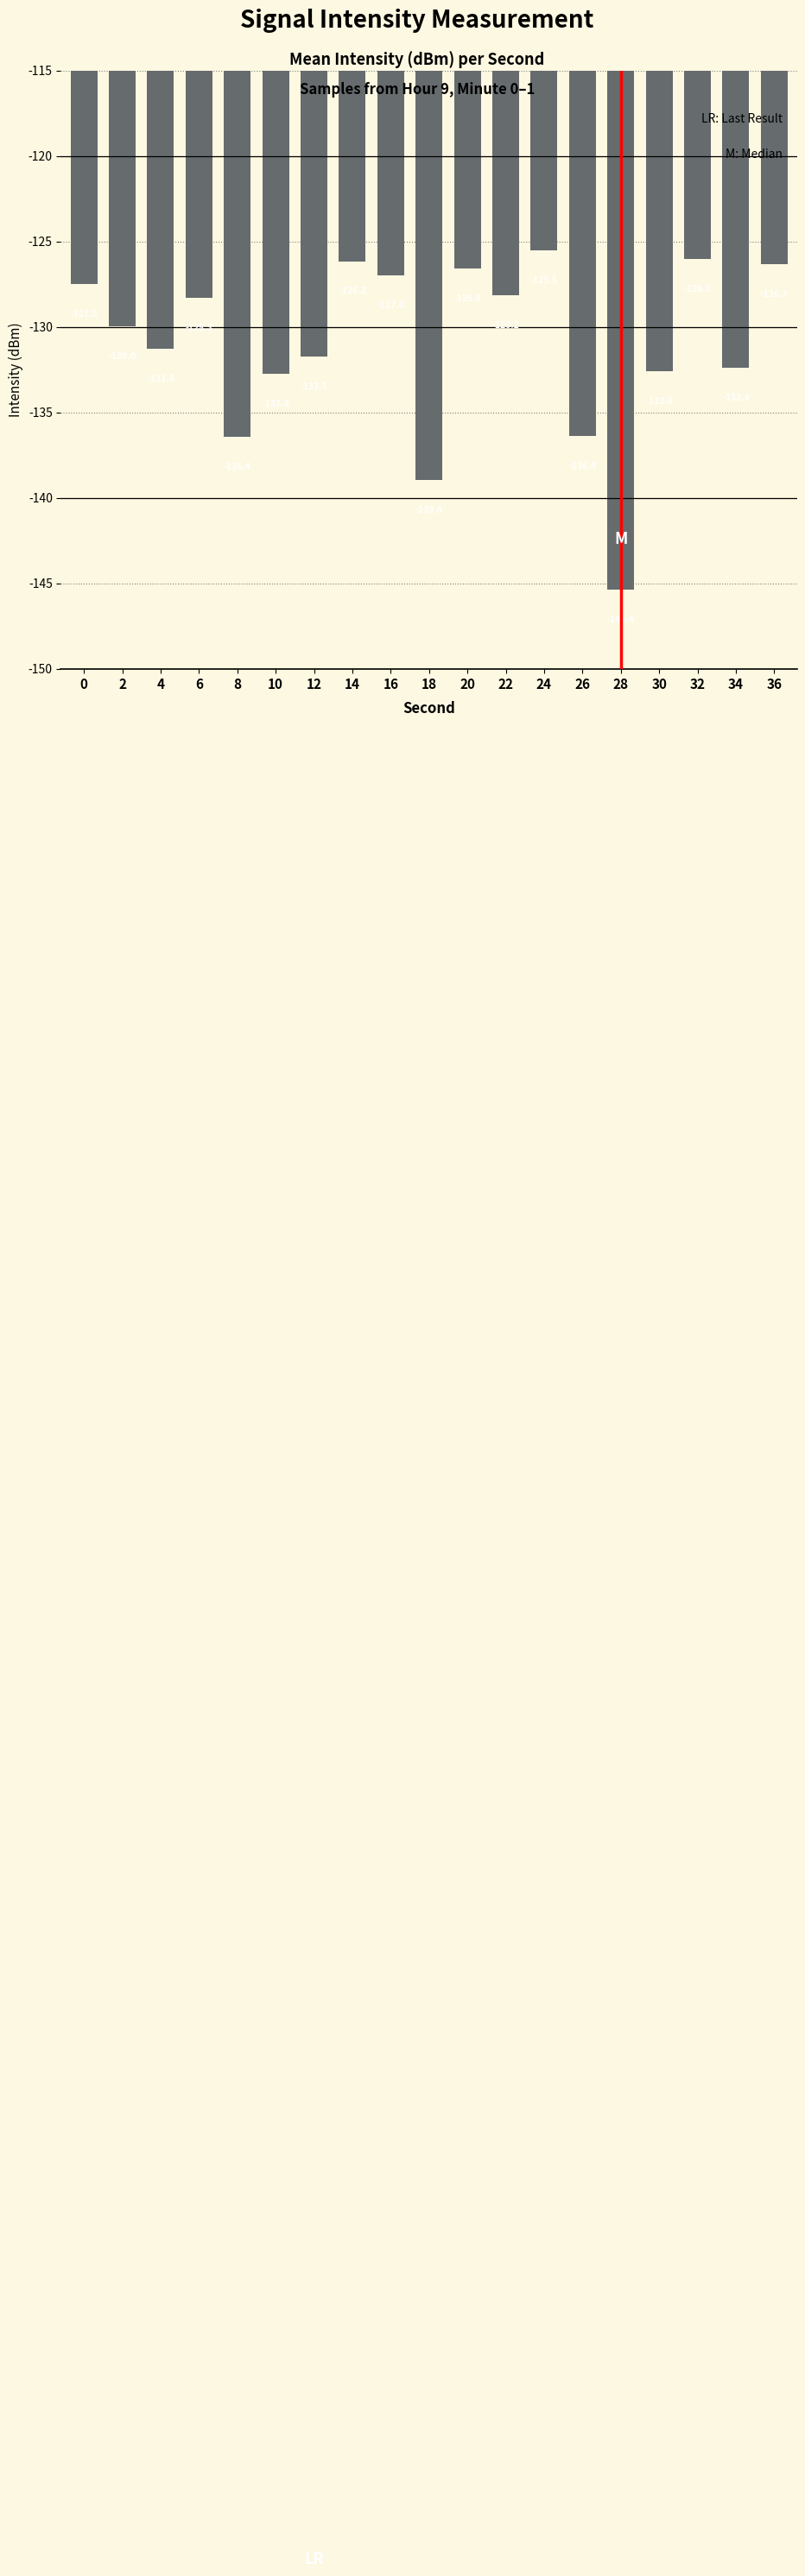

Reading left to right, transcribe all the data shown in this chart.

-127.5	-130.0	-131.3	-128.3	-136.4	-132.8	-131.7	-126.2	-127.0	-139.0	-126.6	-128.2	-125.5	-136.4	-145.4	-132.6	-126.0	-132.4	-126.3